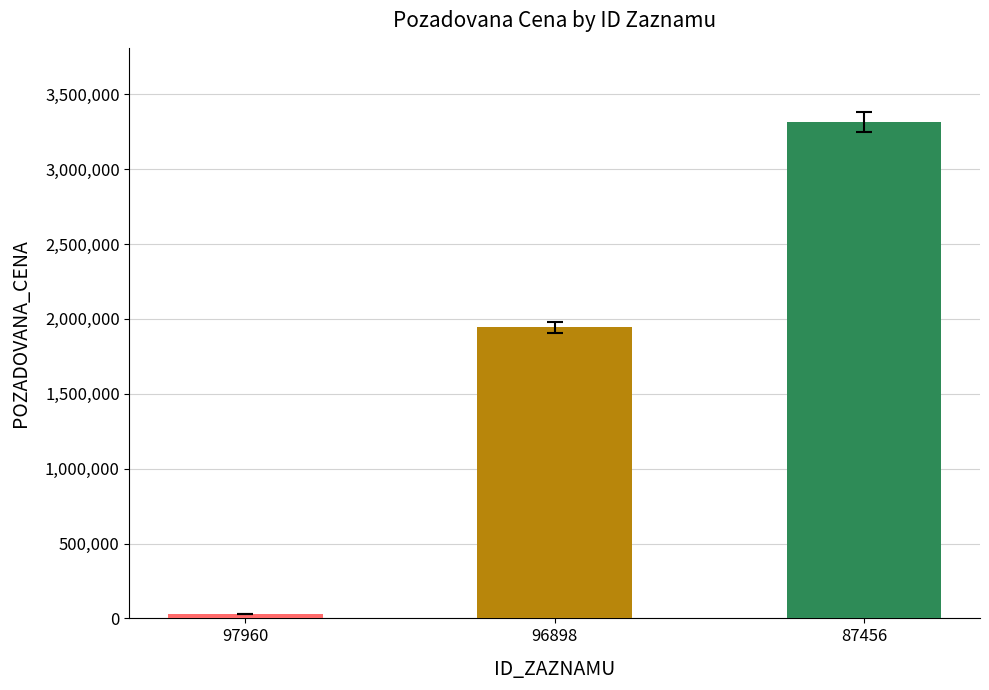

What is the approximate value at 97960, to the nearest 10?

26600